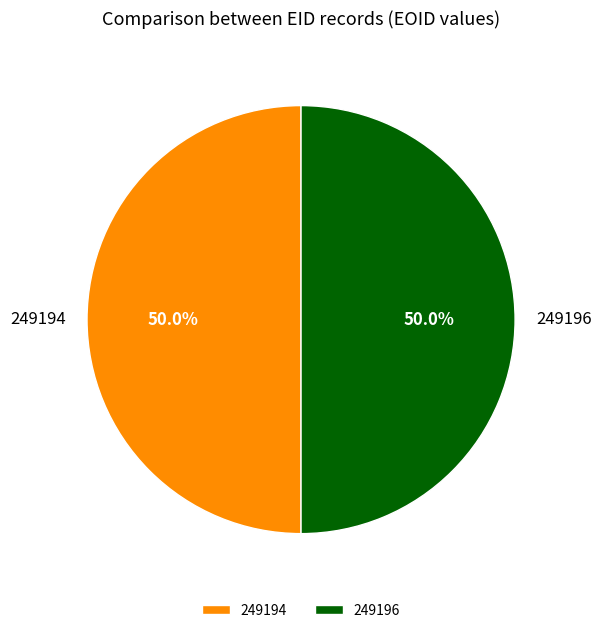

True or false: 249194 accounts for 50% of the total.

True